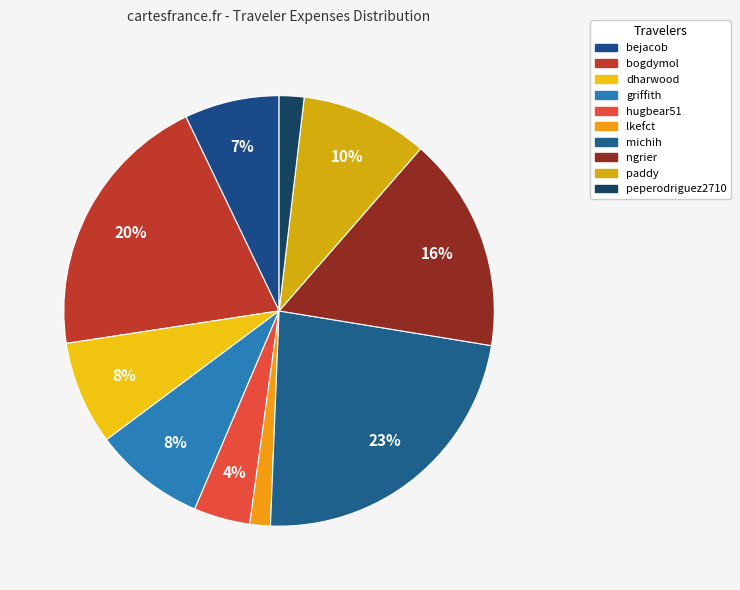

Which slice is the smallest?

lkefct